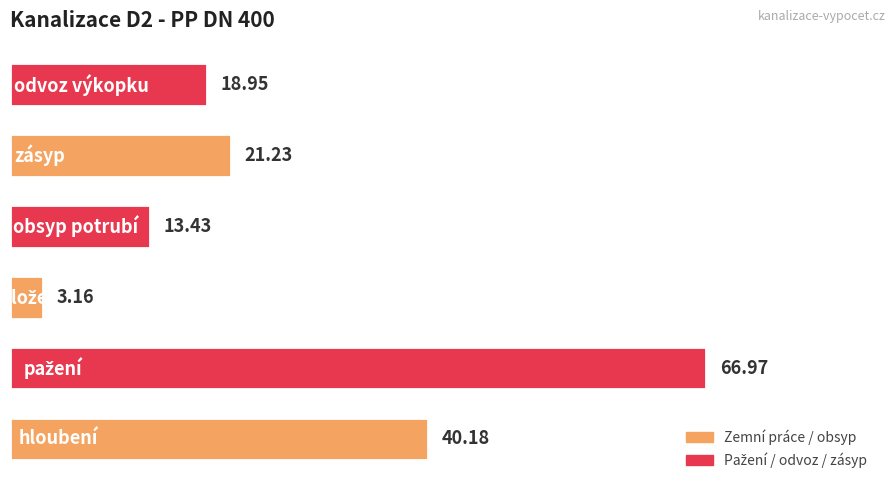

What is the difference between the maximum and minimum values?

63.8